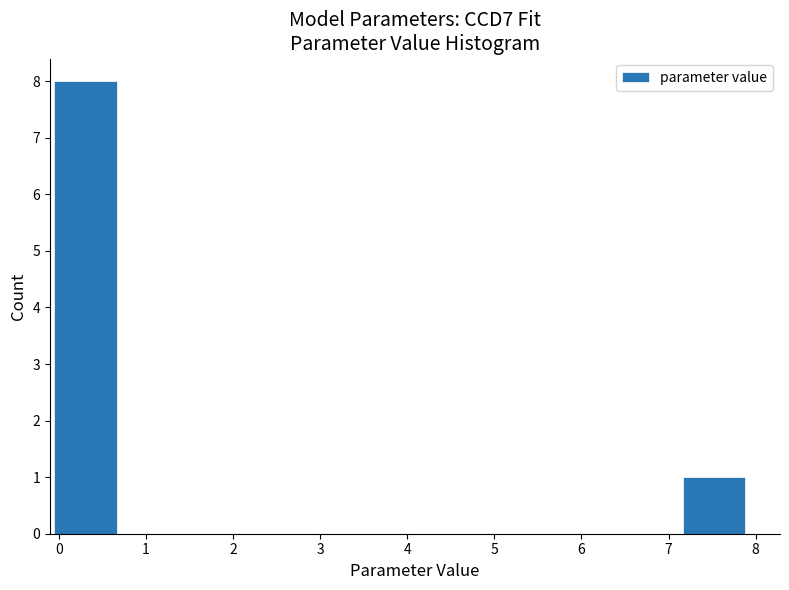

Reading left to right, transcribe this chart: for each bar, give the range it covers on the x-axis and its height. Neither the bar edges nor the heights are printed on the chart, so give them approximately, as read against the axes.

0.0 to 0.7: 8
0.7 to 1.4: 0
1.4 to 2.1: 0
2.1 to 2.8: 0
2.8 to 3.6: 0
3.6 to 4.3: 0
4.3 to 5.0: 0
5.0 to 5.7: 0
5.7 to 6.4: 0
6.4 to 7.2: 0
7.2 to 7.9: 1